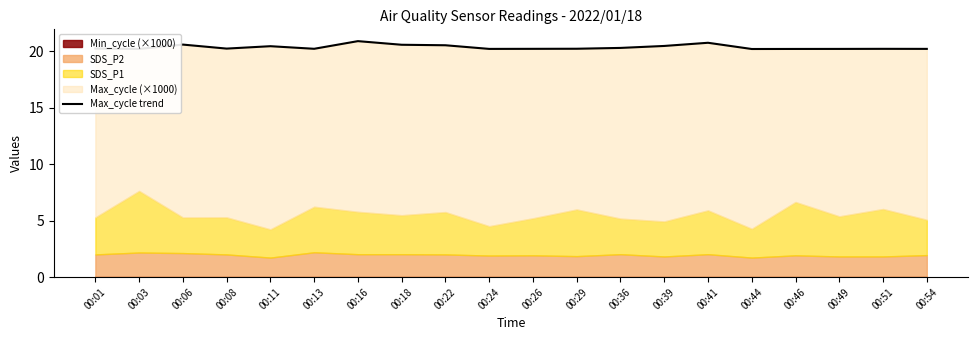

What is the difference between the values at 00:06 and 00:46?

0.4